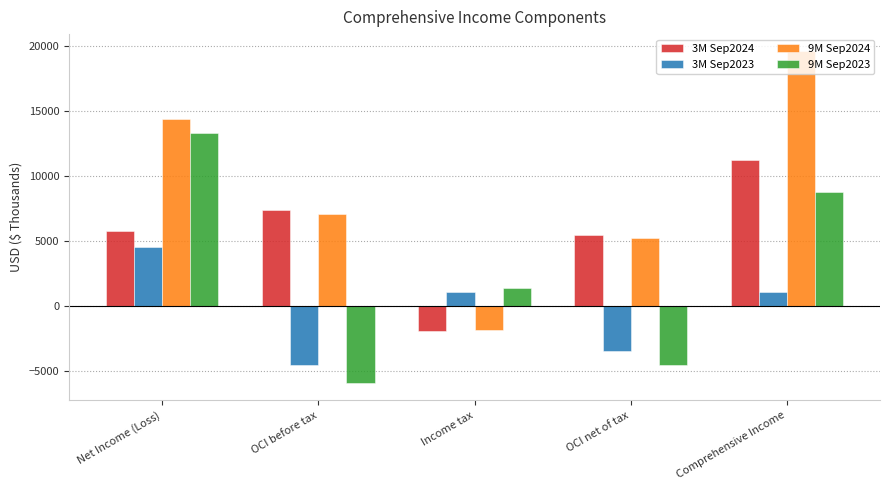

Count the number of data series in this chart.

4